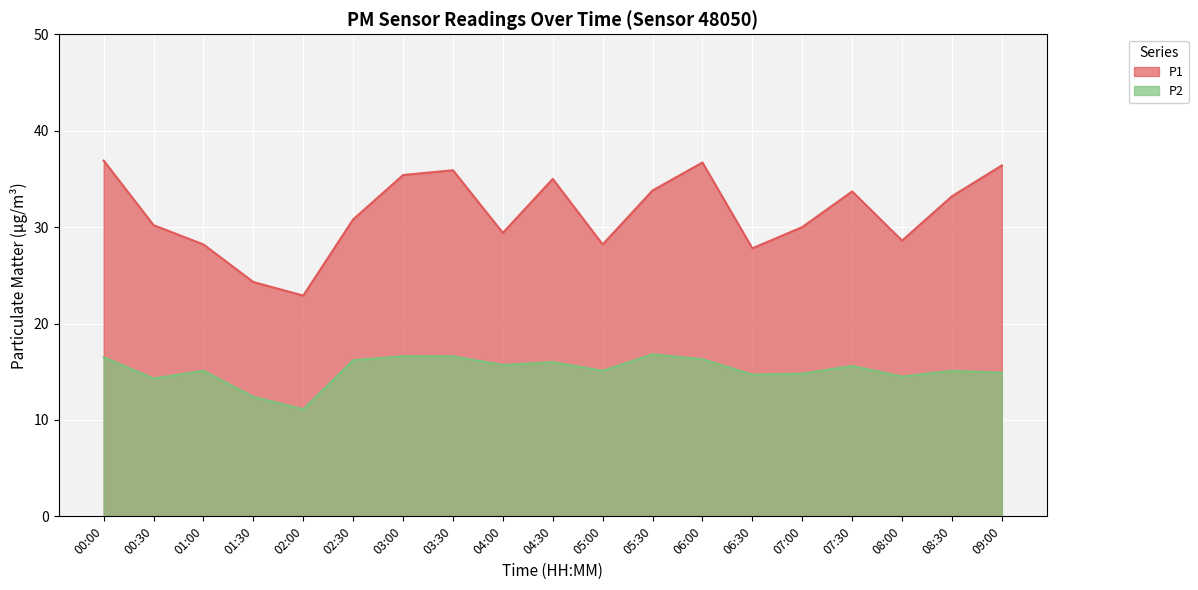

Count the number of data series in this chart.

2